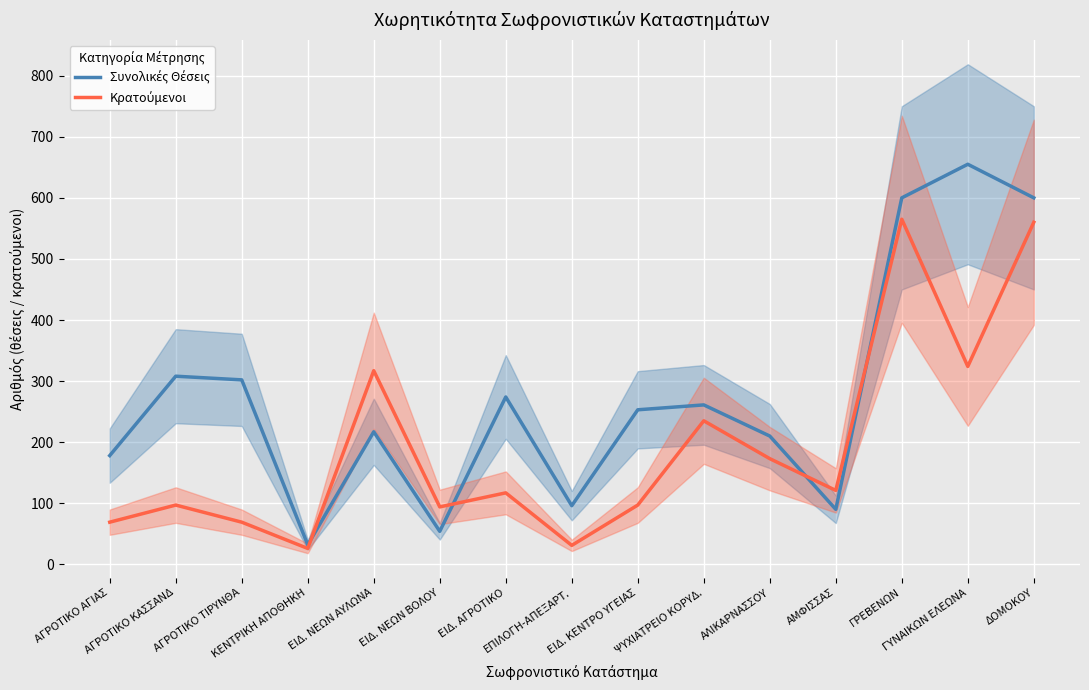

What is the difference between the Συνολικές Θέσεις values at ΕΙΔ. ΑΓΡΟΤΙΚΟ and ΓΡΕΒΕΝΩΝ?

326